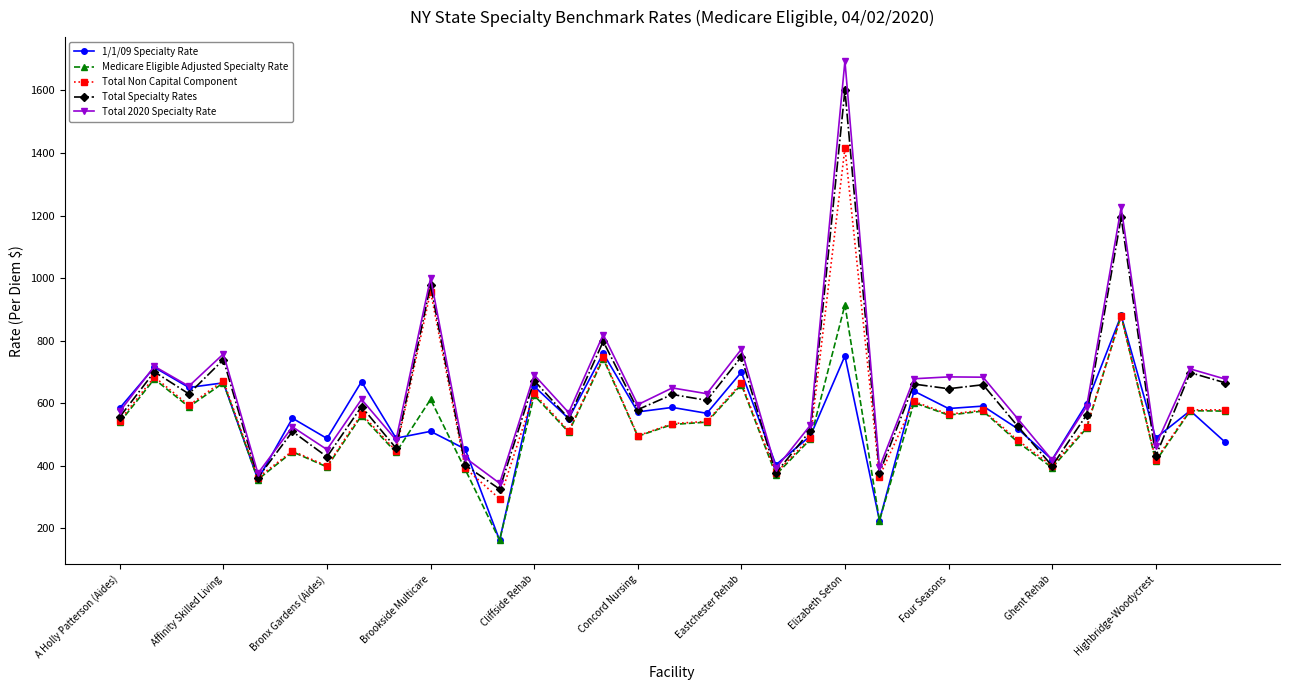

What is the minimum value shown in the chart?

162.3